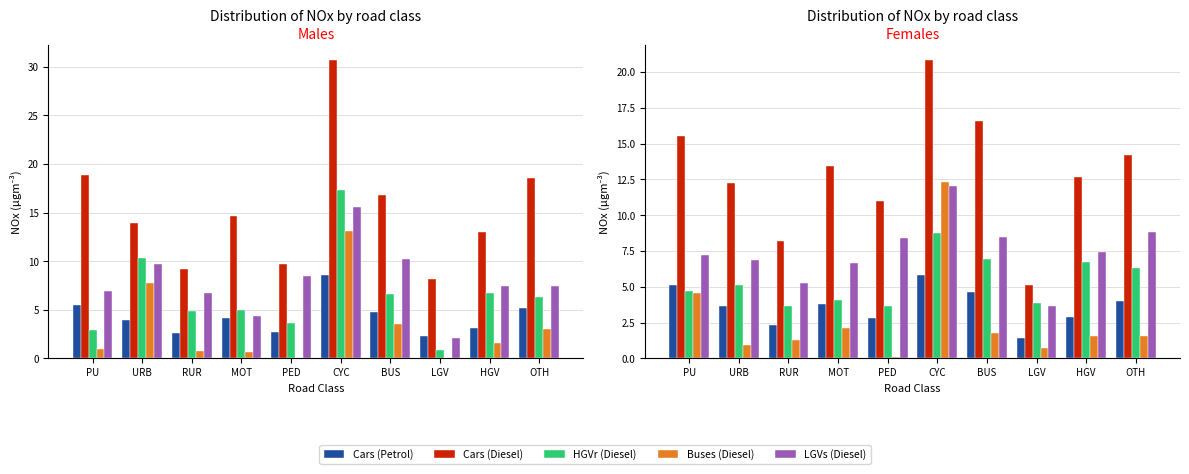

What are all the series names shown in the legend?

Cars (Petrol), Cars (Diesel), HGVr (Diesel), Buses (Diesel), LGVs (Diesel)